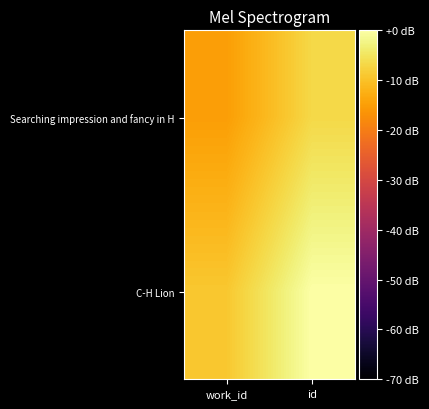

List the series in order of their overall mean, highest first.

C-H Lion, Searching impression and fancy in H